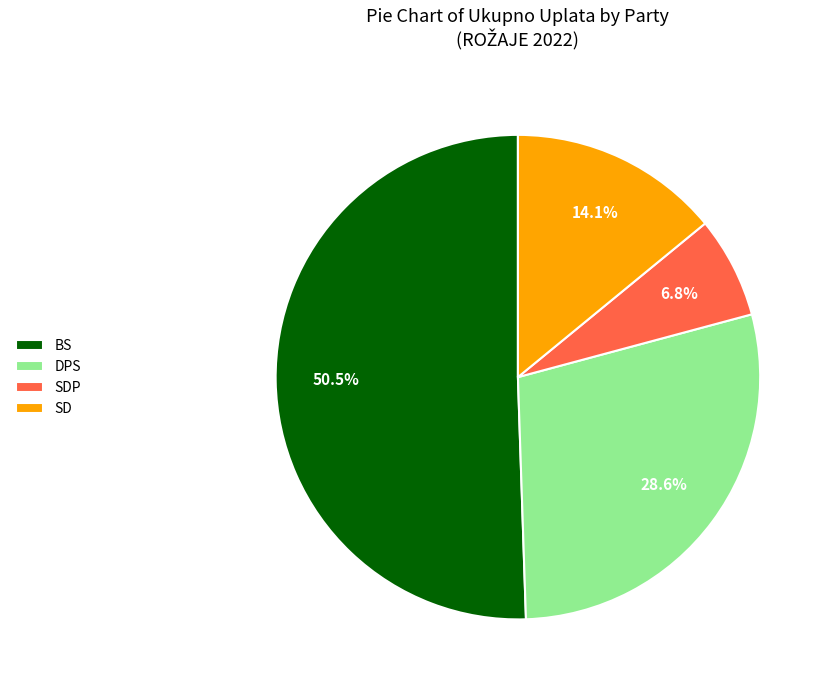

Is the sum of SD and BS greater than half?

Yes